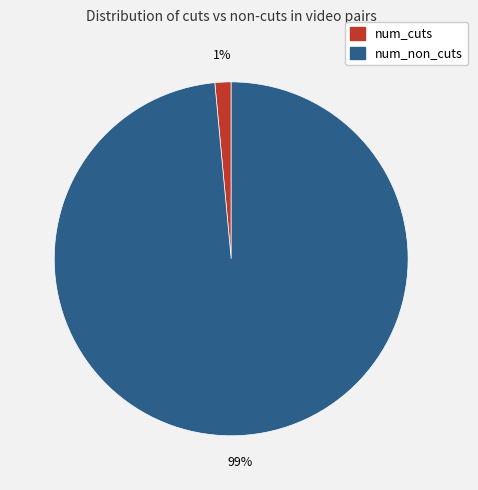

To the nearest percent, what is the average slice percentage?

50%